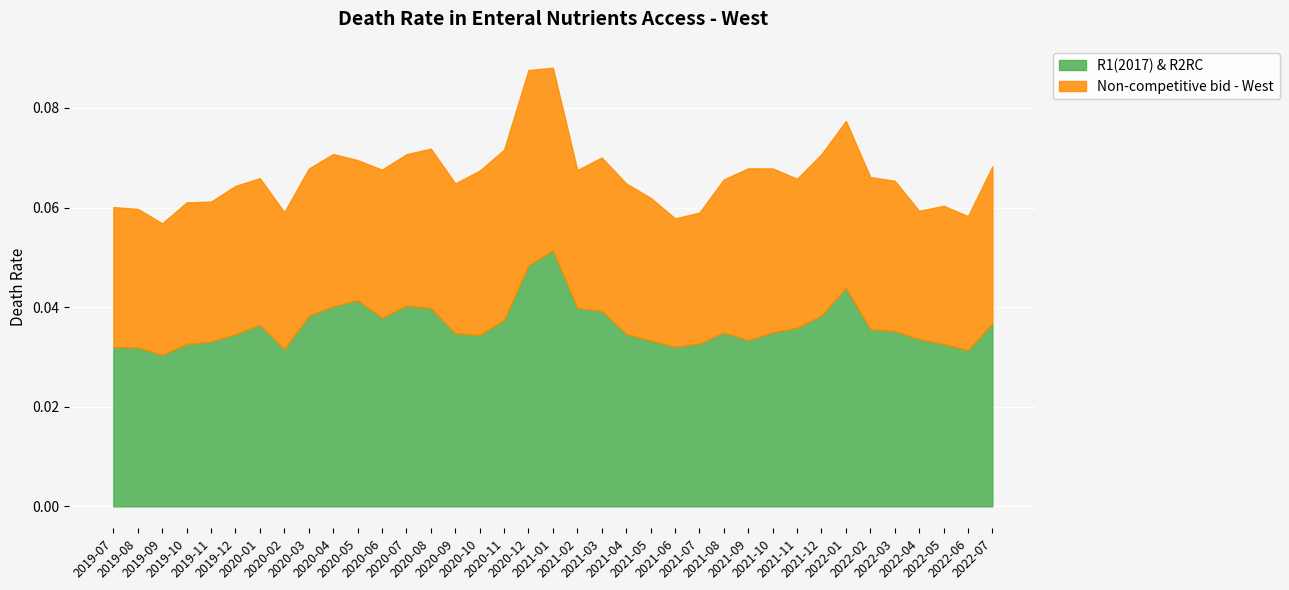

Which series has the largest total across all categories?

R1(2017) & R2RC